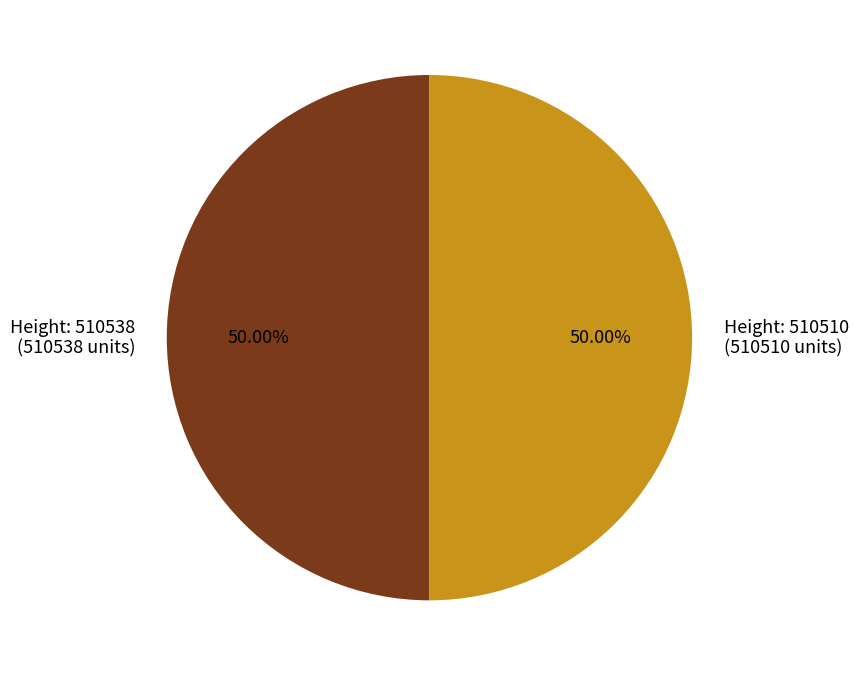

Which category has the biggest portion of the pie?

510538